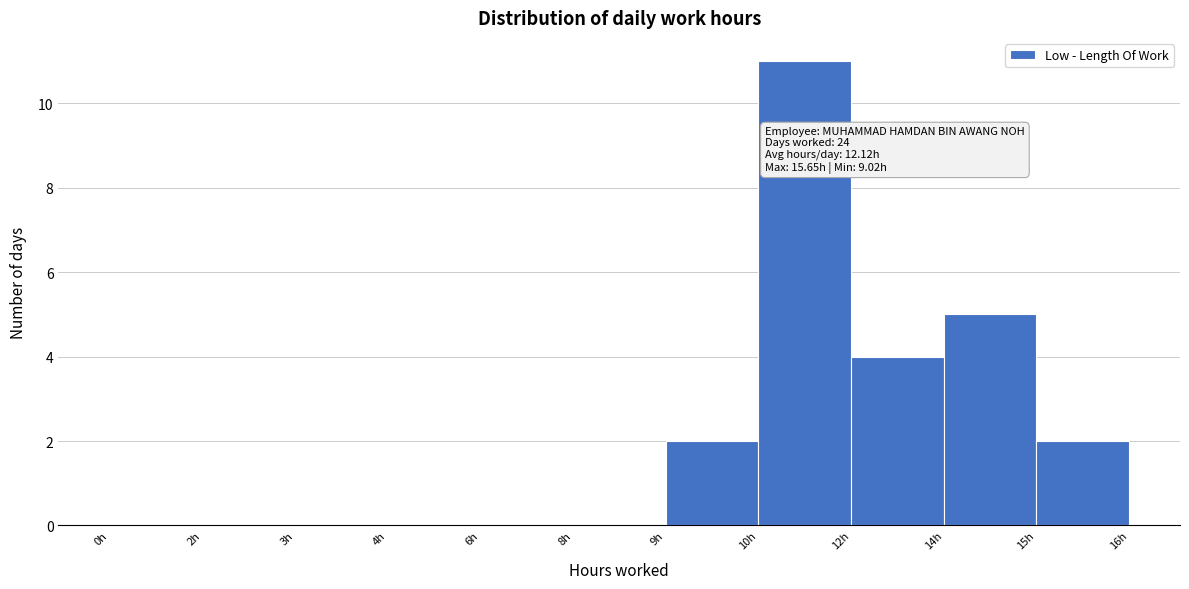

Reading right to left, transcribe all the data shown in this chart.

15h=2	14h=5	12h=4	10h=11	9h=2	8h=0	6h=0	4h=0	3h=0	2h=0	0h=0